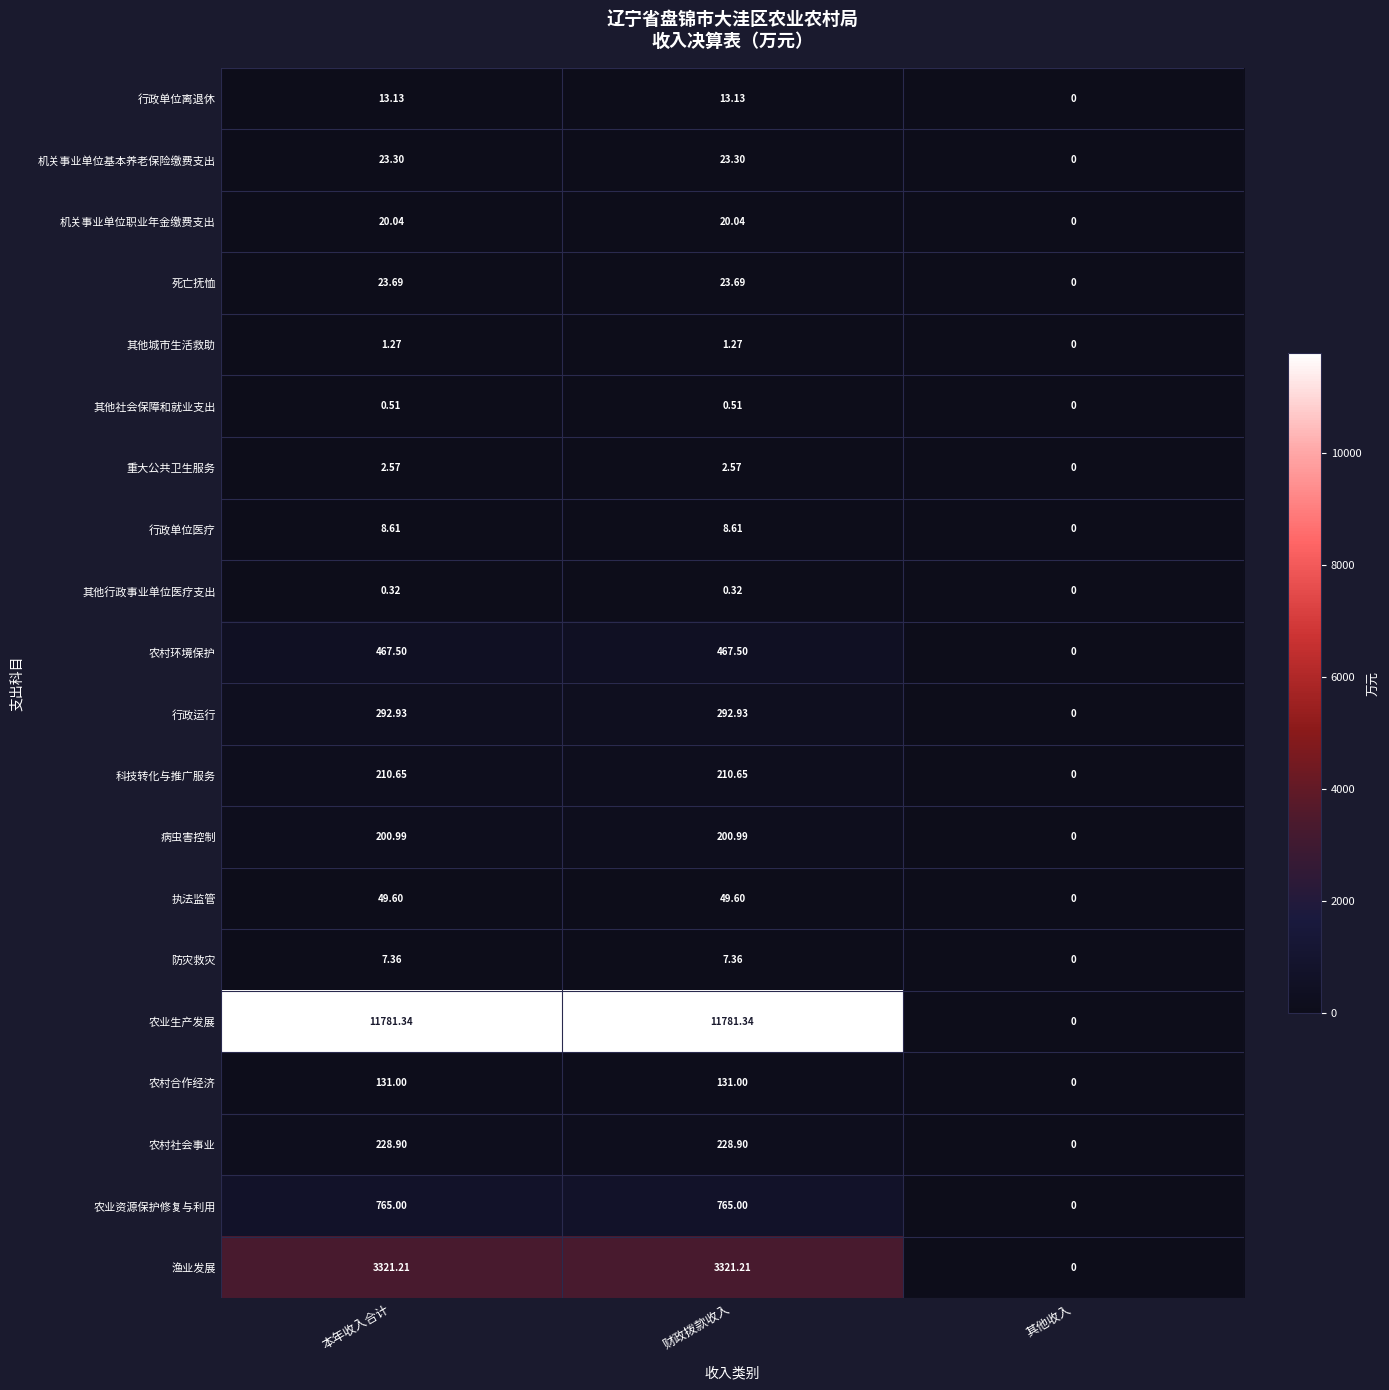

Which category has the lowest value across all series?

其他收入